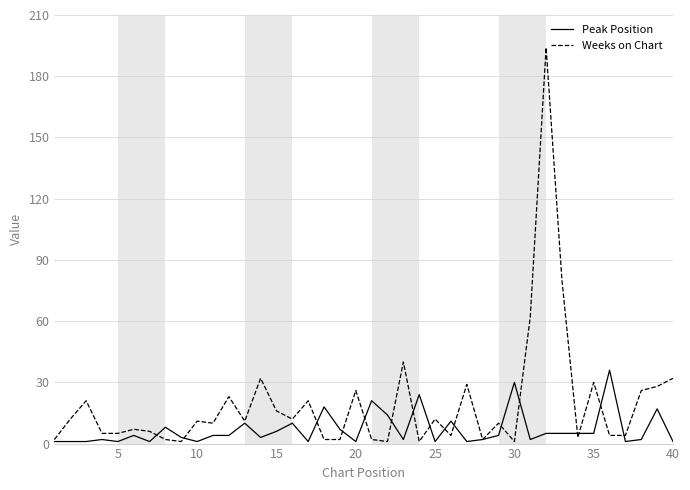

Which series has the largest total across all categories?

Weeks on Chart